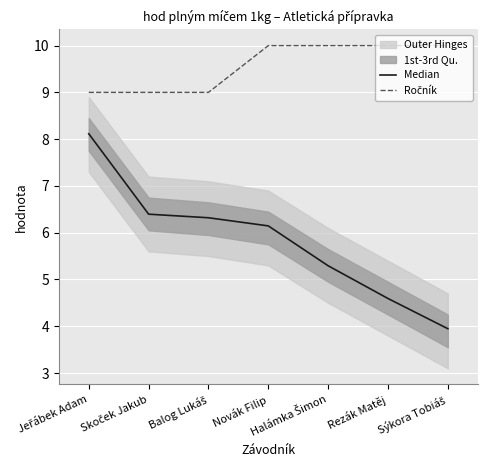

At which label is Ročník closest to 9?

Jeřábek Adam